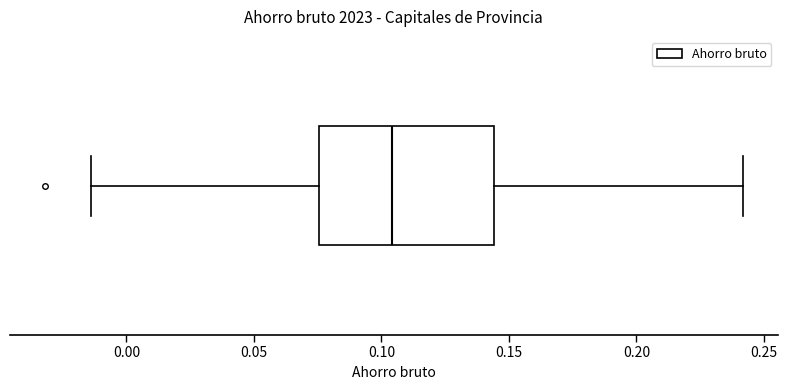

Where is the left edge of the box on the x-axis? The values are not printed on the chart, so give them approximately, as read against the axis.

0.075